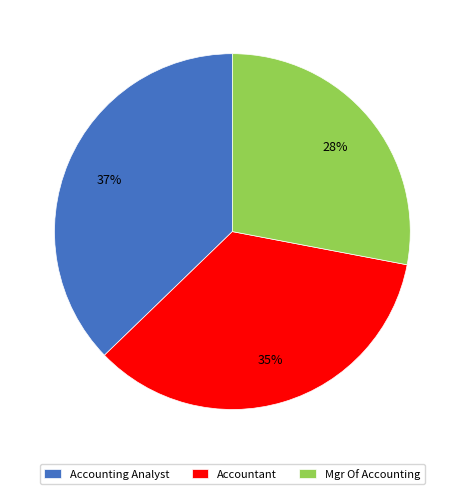

Which slice is the smallest?

Mgr Of Accounting